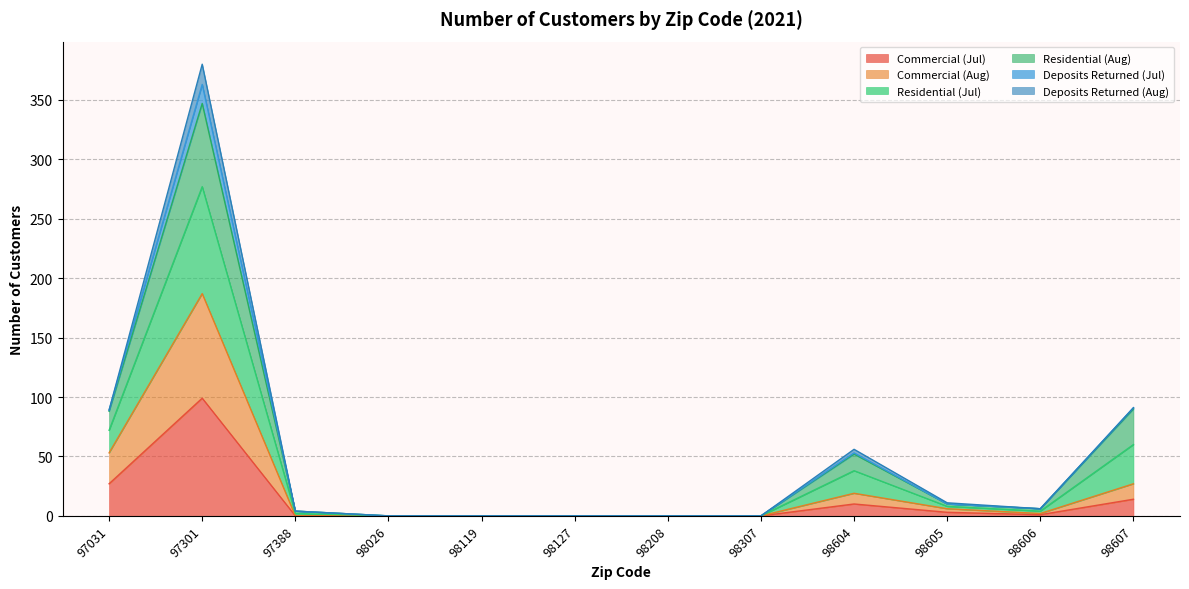

Is it true that Commercial (Jul) equals 43 at 98208?

False